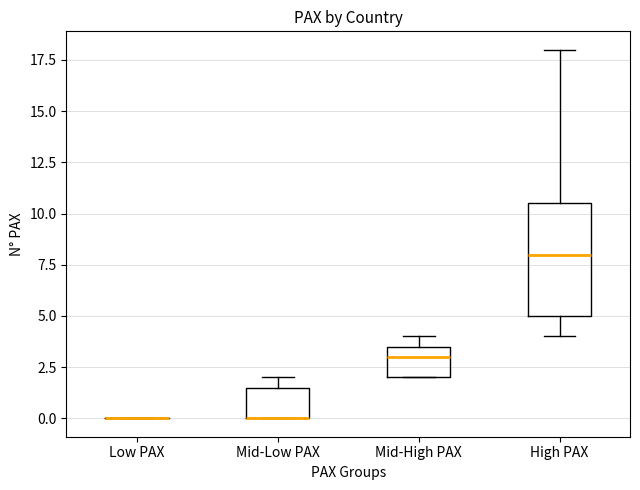

Reading left to right, transcribe this box plot: for each box, give where its median line is, the range the box spans, and where its two whiskers end, as read against the y-axis. The values are not printed on the chart, so give them approximately, as read against the axis.

Low PAX: box collapsed to a line at 0.0, whiskers 0.0 to 0.0
Mid-Low PAX: median 0.0 (drawn on the box's lower edge), box 0.0 to 1.5, whiskers 0.0 to 2.0
Mid-High PAX: median 3.0, box 2.0 to 3.5, whiskers 2.0 to 4.0
High PAX: median 8.0, box 5.0 to 10.5, whiskers 4.0 to 18.0